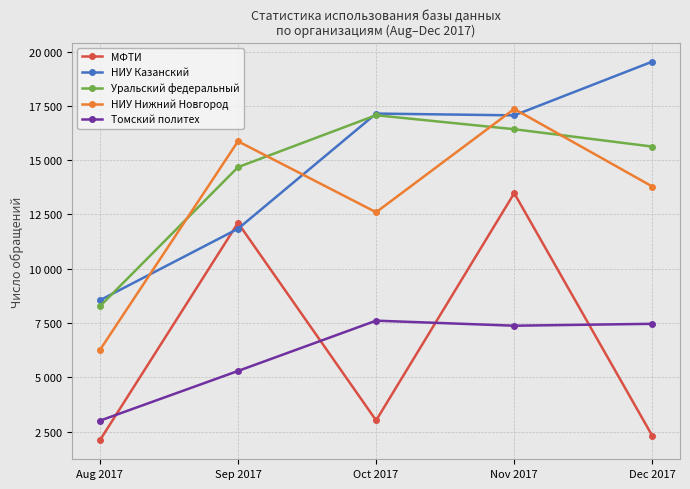

What are all the series names shown in the legend?

МФТИ, НИУ Казанский, Уральский федеральный, НИУ Нижний Новгород, Томский политех